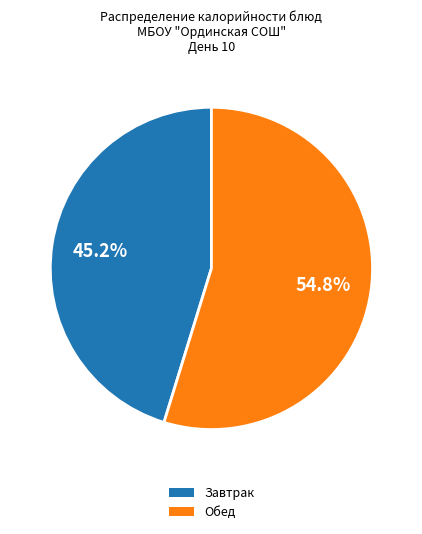

Is there a majority slice in this chart?

Yes